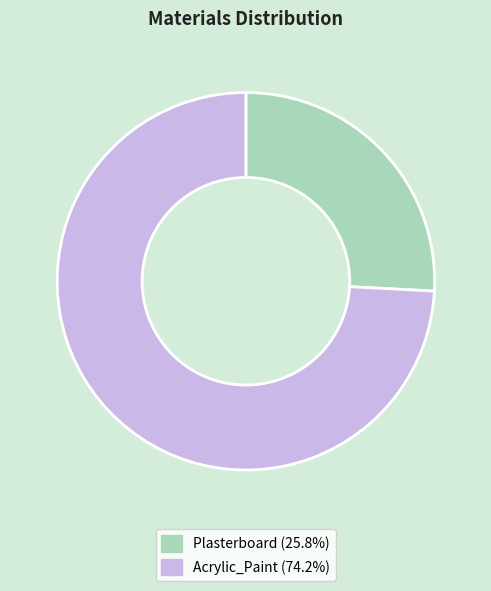

Between Plasterboard and Acrylic_Paint, which is larger?

Acrylic_Paint